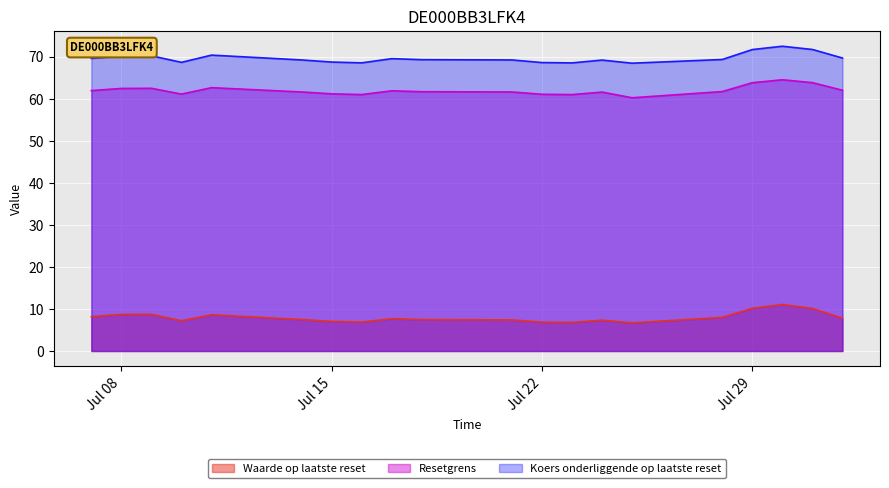

What is the smallest value displayed?

6.7